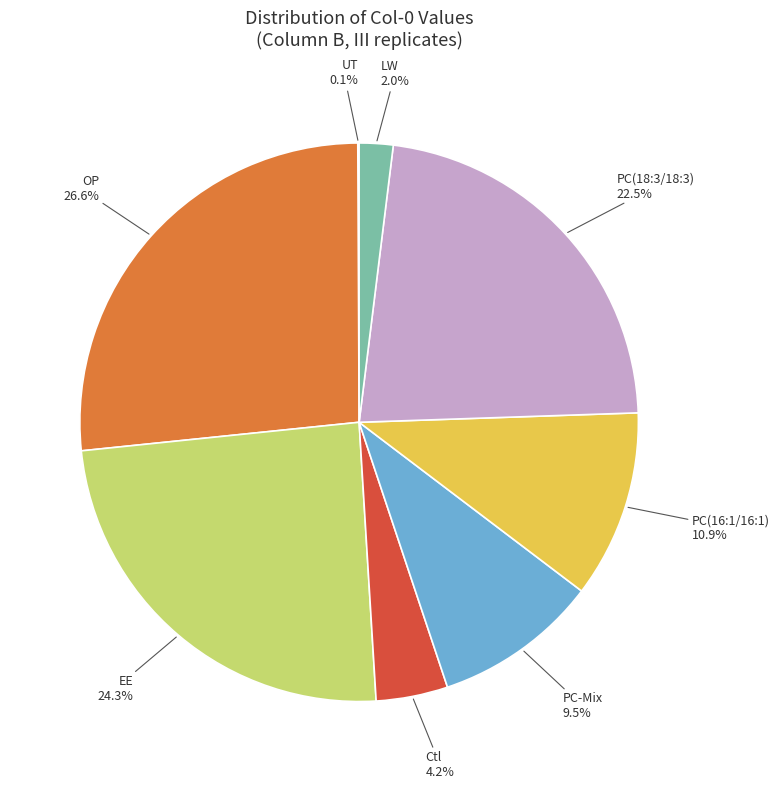

Between OP and PC-Mix, which is larger?

OP